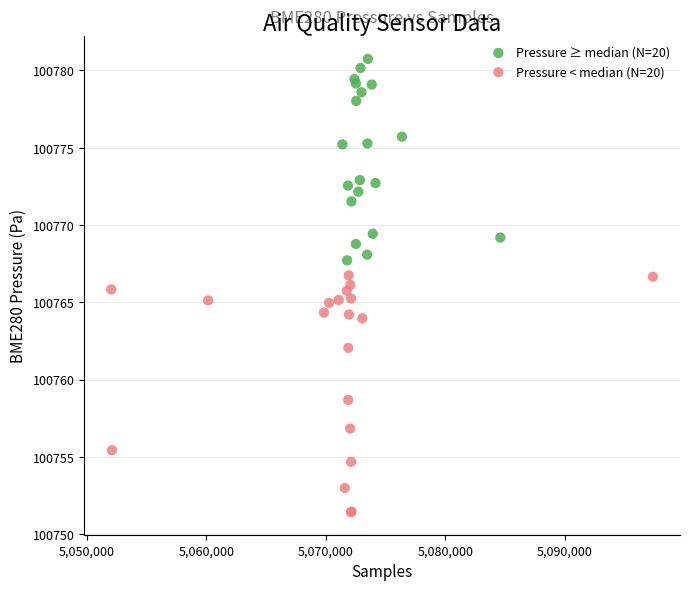

Which series has the largest Y range (max minus min)?

Pressure < median (N=20)